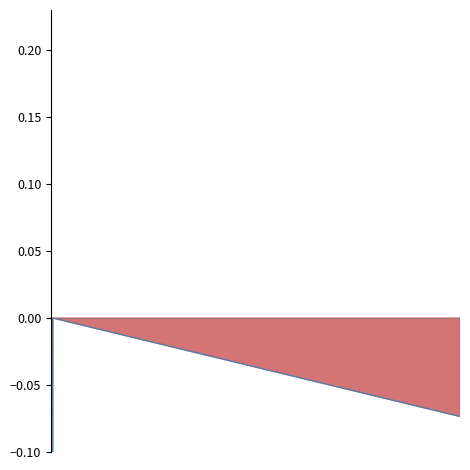

True or false: the data shows -0.0 at 1.

False